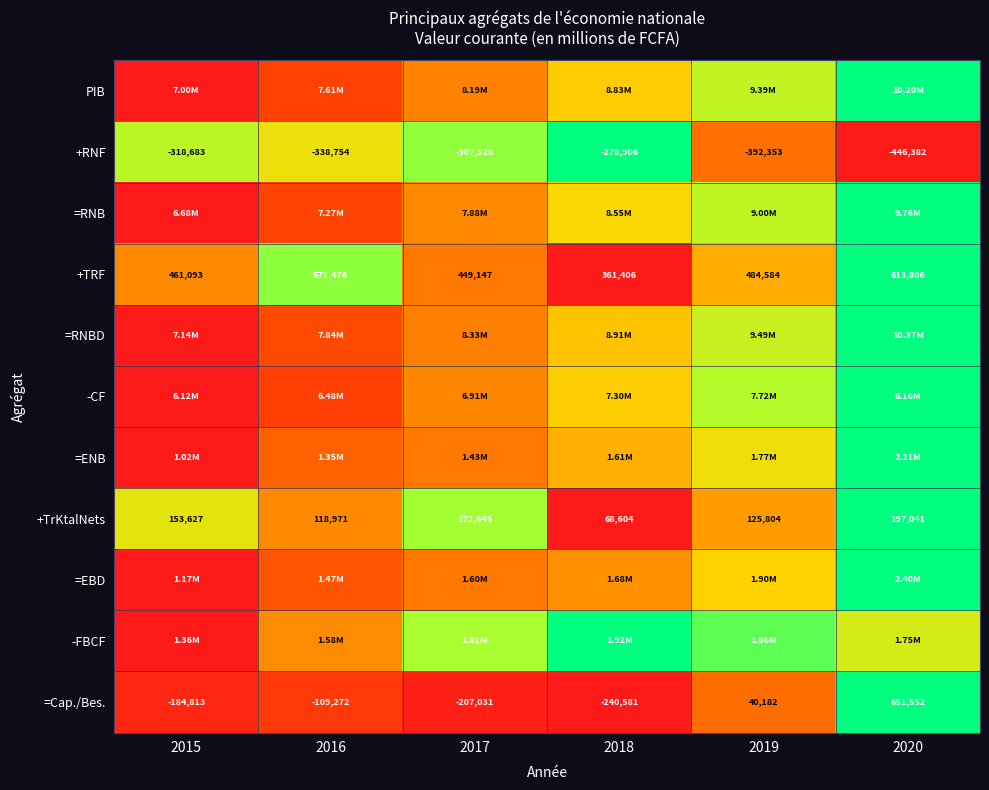

How many series are shown in this chart?

11